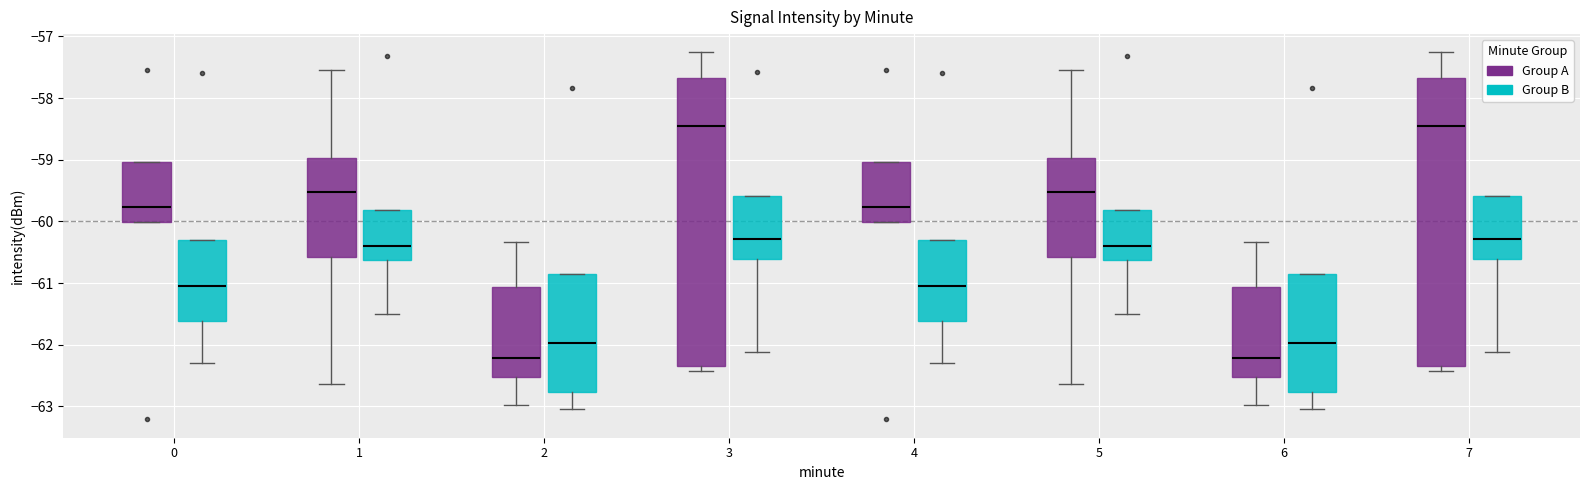

Reading left to right, transcribe this box plot: for each box, give where its median line is, the range the box spans, and where its two whiskers end, as read against the y-axis. The values are not printed on the chart, so give them approximately, as read against the axis.

0 (Group A): median -59.8, box -60.0 to -59.0, whiskers -60.0 to -59.0
0 (Group B): median -61.0, box -61.6 to -60.3, whiskers -62.3 to -60.3
1 (Group A): median -59.5, box -60.6 to -59.0, whiskers -62.6 to -57.5
1 (Group B): median -60.4, box -60.6 to -59.8, whiskers -61.5 to -59.8
2 (Group A): median -62.2, box -62.5 to -61.1, whiskers -63.0 to -60.3
2 (Group B): median -62.0, box -62.8 to -60.9, whiskers -63.0 to -60.9
3 (Group A): median -58.4, box -62.3 to -57.7, whiskers -62.4 to -57.3
3 (Group B): median -60.3, box -60.6 to -59.6, whiskers -62.1 to -59.6
4 (Group A): median -59.8, box -60.0 to -59.0, whiskers -60.0 to -59.0
4 (Group B): median -61.0, box -61.6 to -60.3, whiskers -62.3 to -60.3
5 (Group A): median -59.5, box -60.6 to -59.0, whiskers -62.6 to -57.5
5 (Group B): median -60.4, box -60.6 to -59.8, whiskers -61.5 to -59.8
6 (Group A): median -62.2, box -62.5 to -61.1, whiskers -63.0 to -60.3
6 (Group B): median -62.0, box -62.8 to -60.9, whiskers -63.0 to -60.9
7 (Group A): median -58.4, box -62.3 to -57.7, whiskers -62.4 to -57.3
7 (Group B): median -60.3, box -60.6 to -59.6, whiskers -62.1 to -59.6